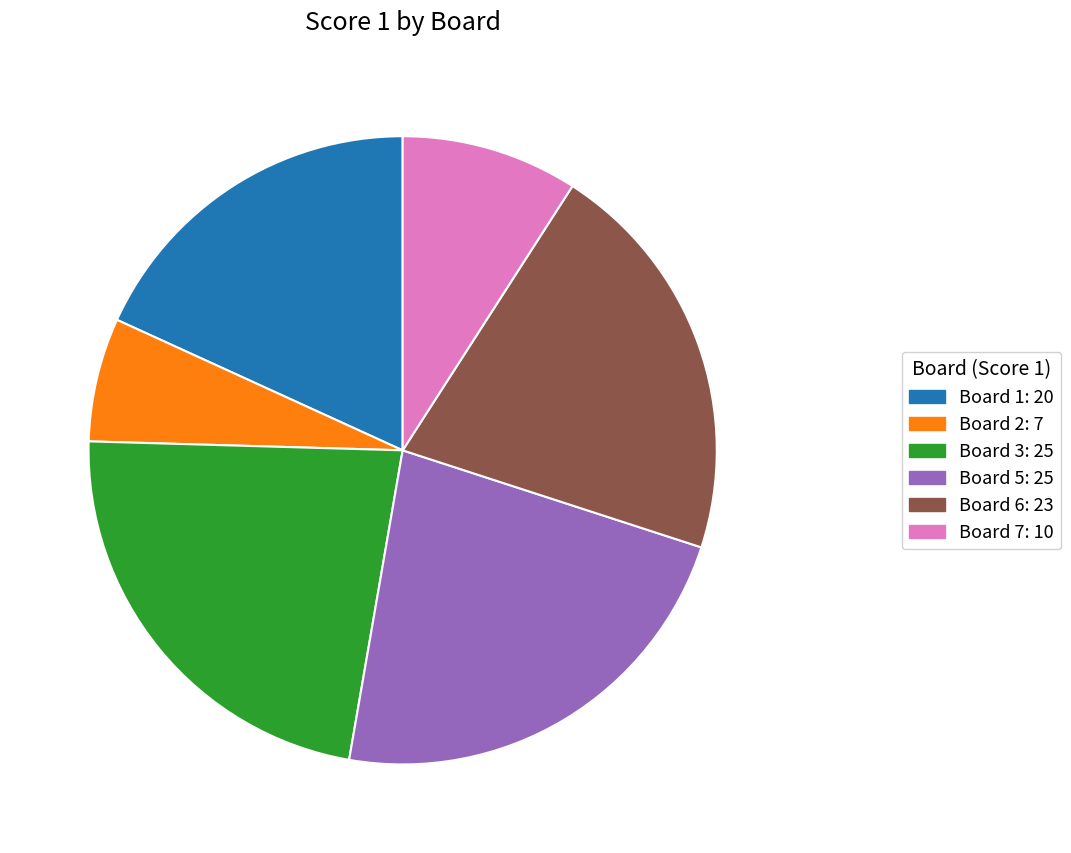

Is there a majority slice in this chart?

No